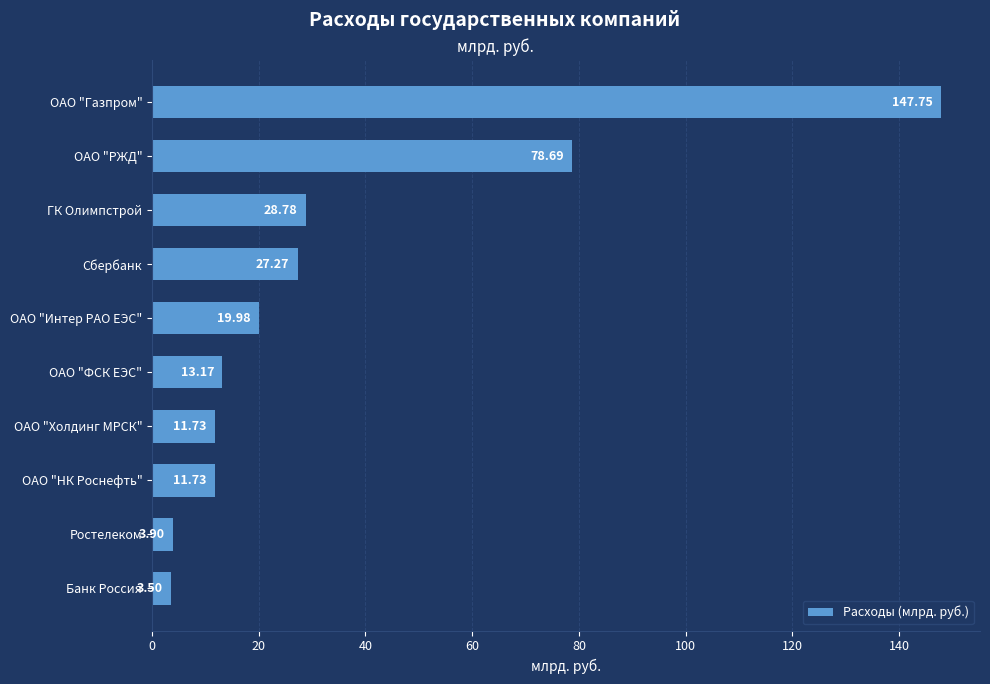

What is the difference between the values at ОАО "Газпром" and ОАО "Холдинг МРСК"?

136.0